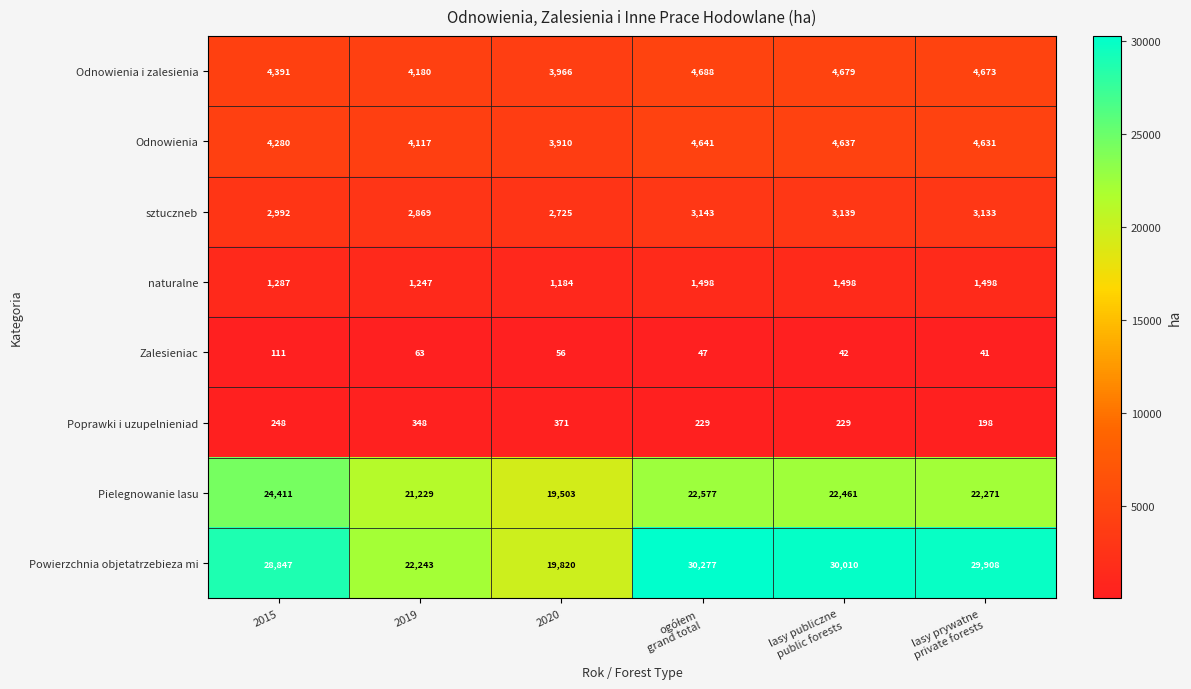

What is the difference between the maximum and second lowest values in the Pielegnowanie lasu series?

3182